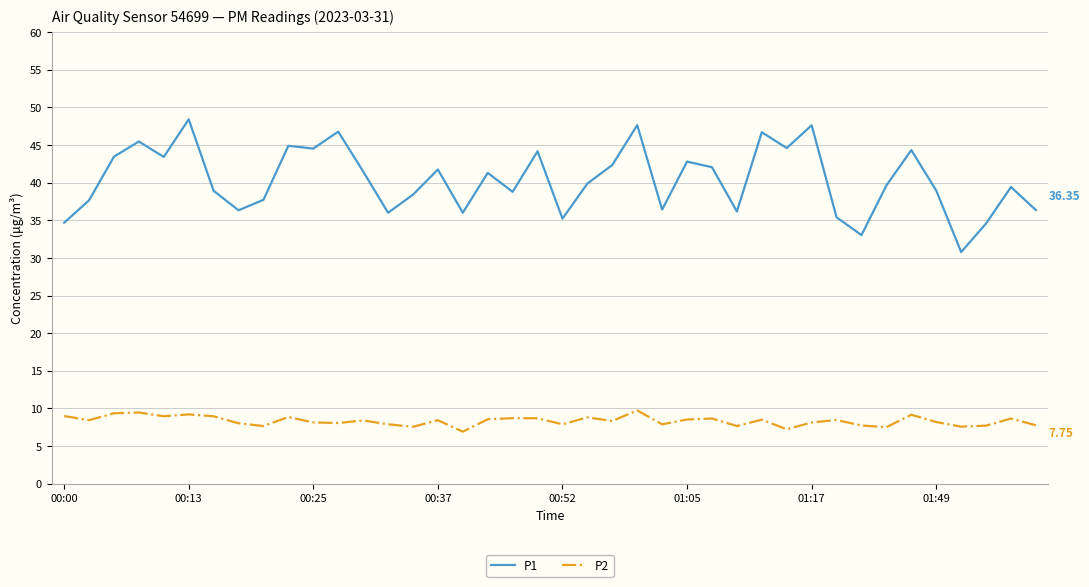

True or false: P1 has more than 2 interior local peaks.

True